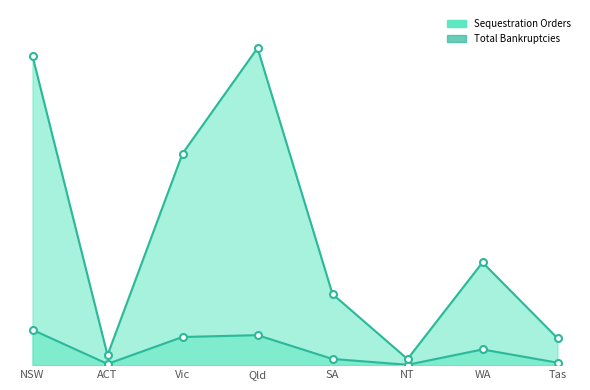

What is the label of the 7th point from the left?

WA